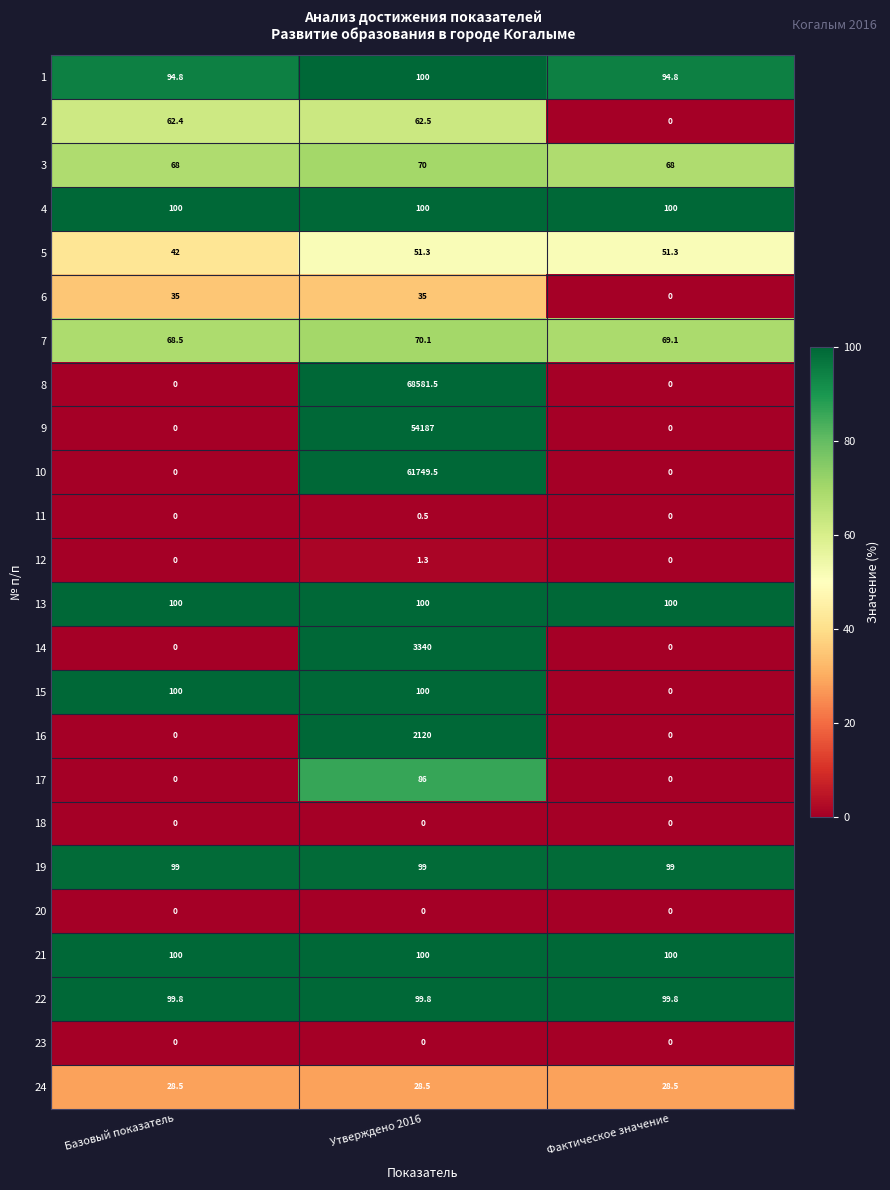

What is the maximum value shown in the chart?

68581.5